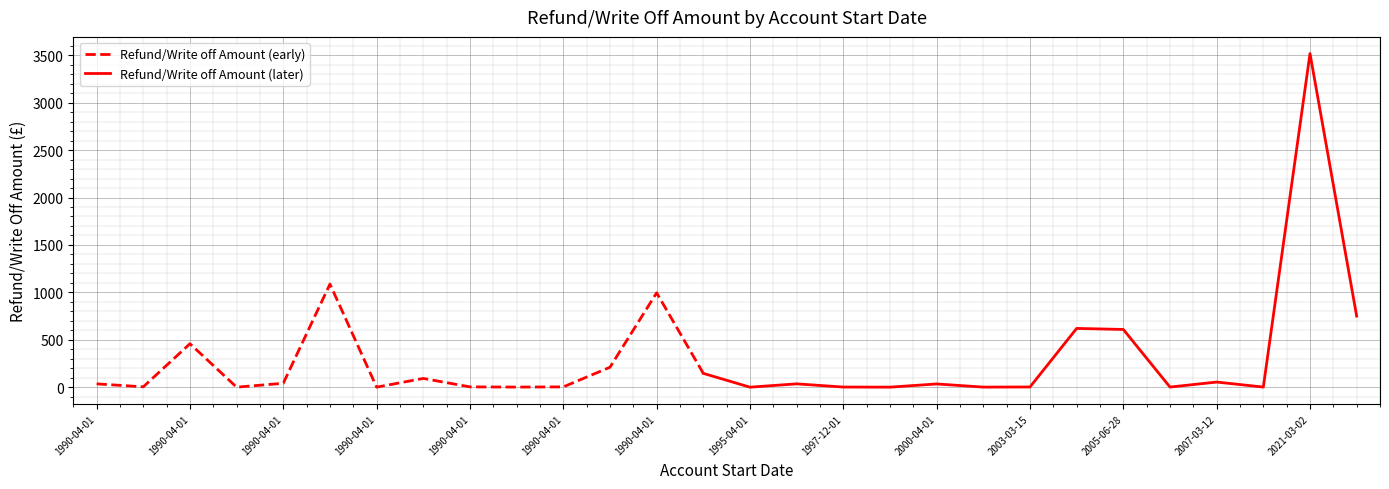

Count the number of values greater than 36.

12